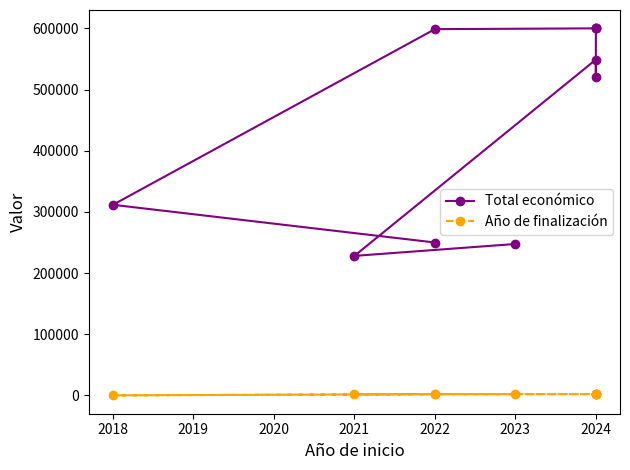

True or false: Año de finalización and Total económico intersect in this chart.

False